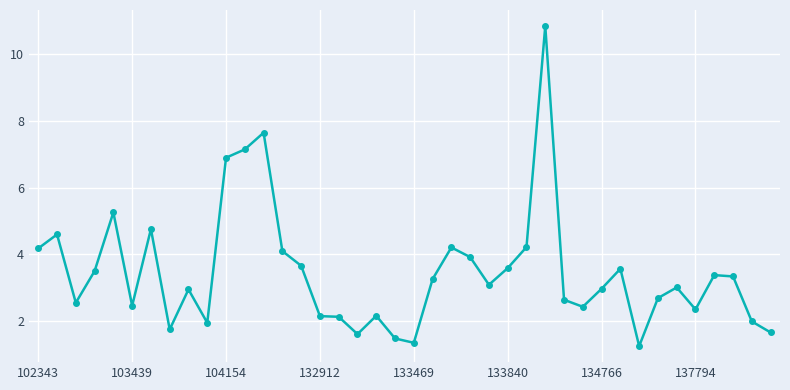

True or false: there are more than 0 points higher than both neighbors.

True